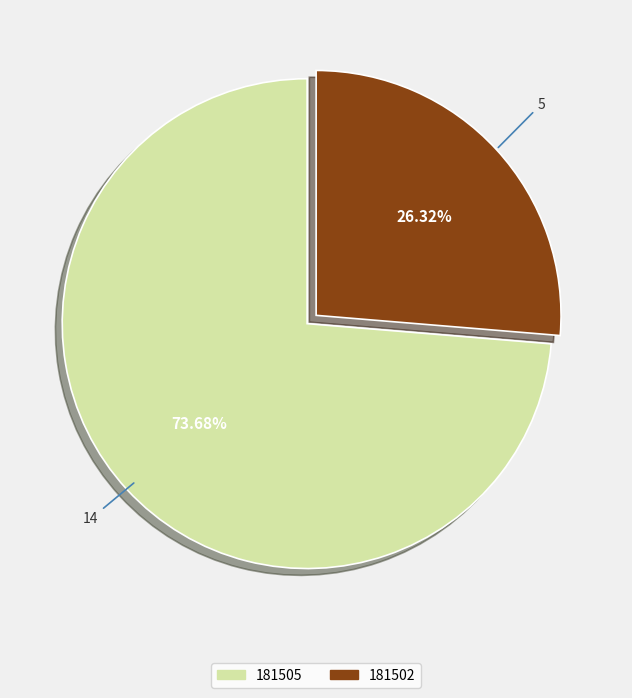

What percentage is NOT represented by 181505?

26.3%